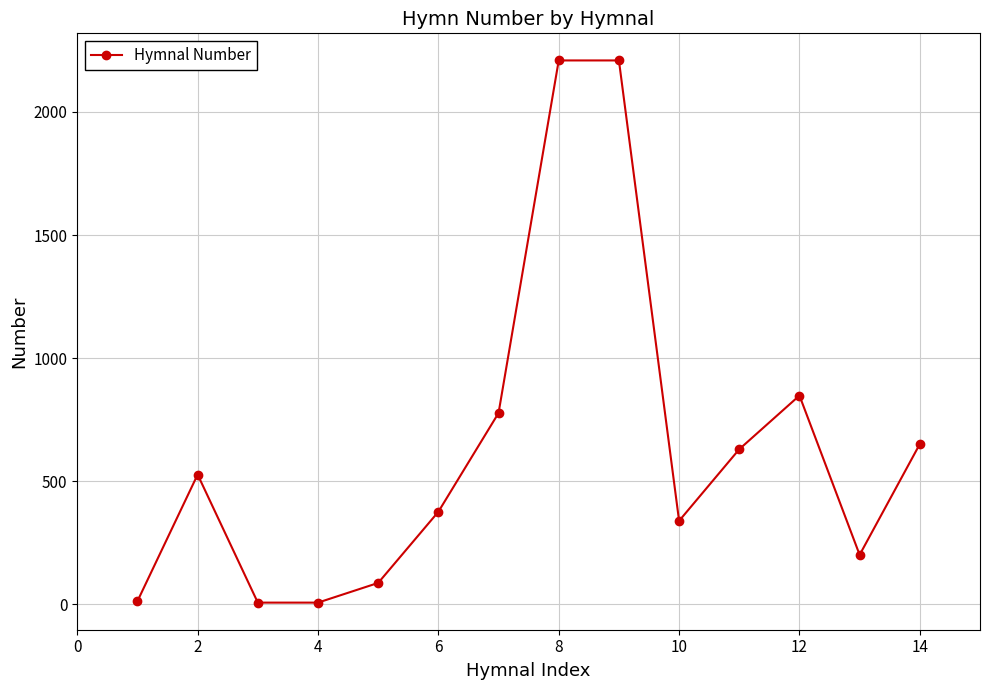

What is the difference between the maximum and minimum values?

2202